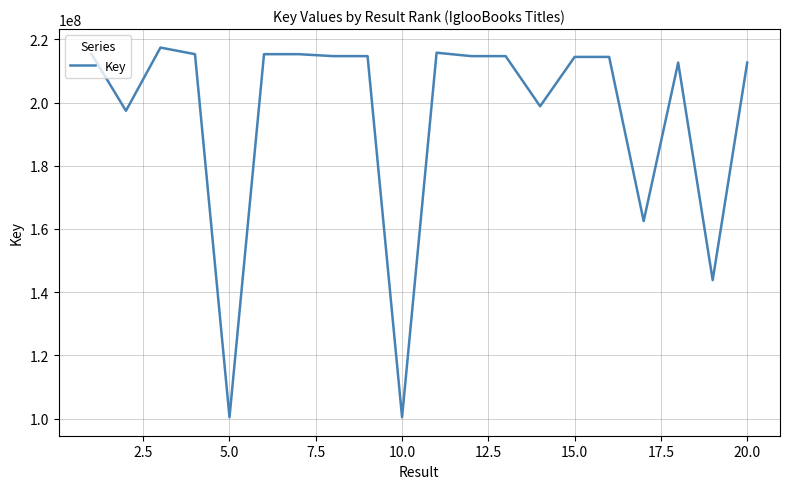

What is the difference between the maximum and minimum values?

116994382